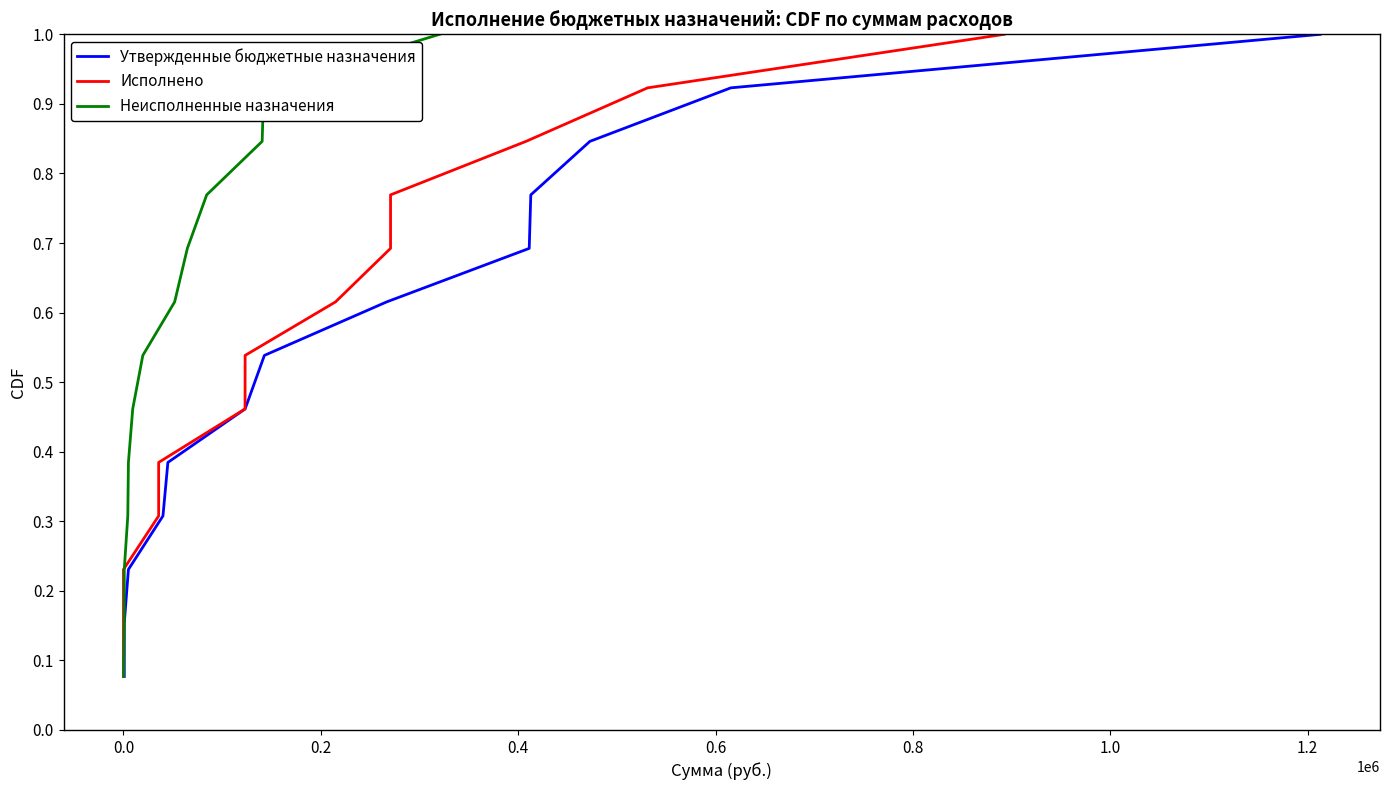

Does the chart have visible grid lines?

No